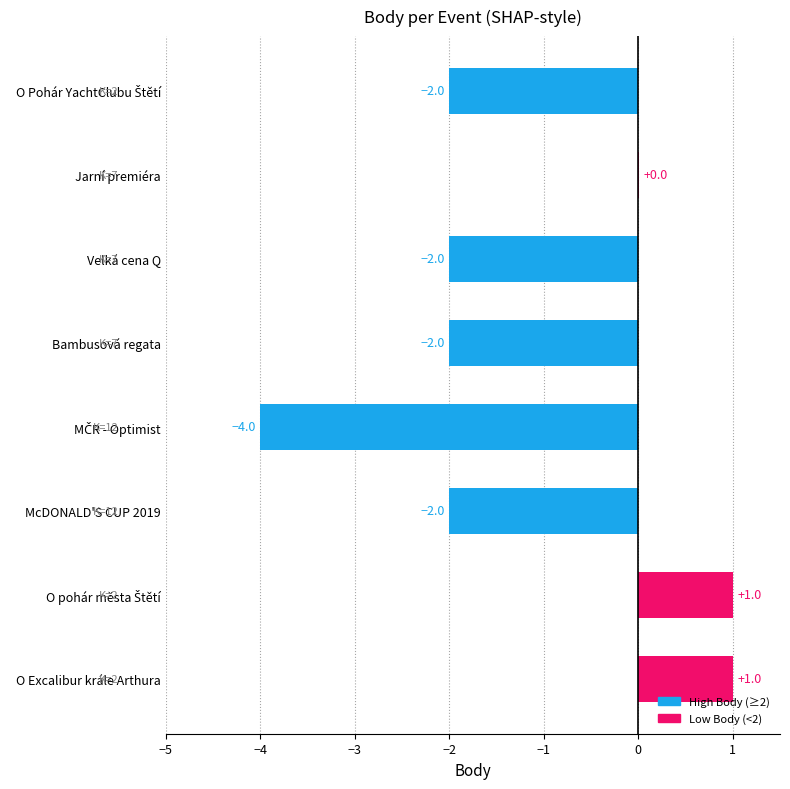

What value does the data have at O Excalibur krále Arthura?

1.0